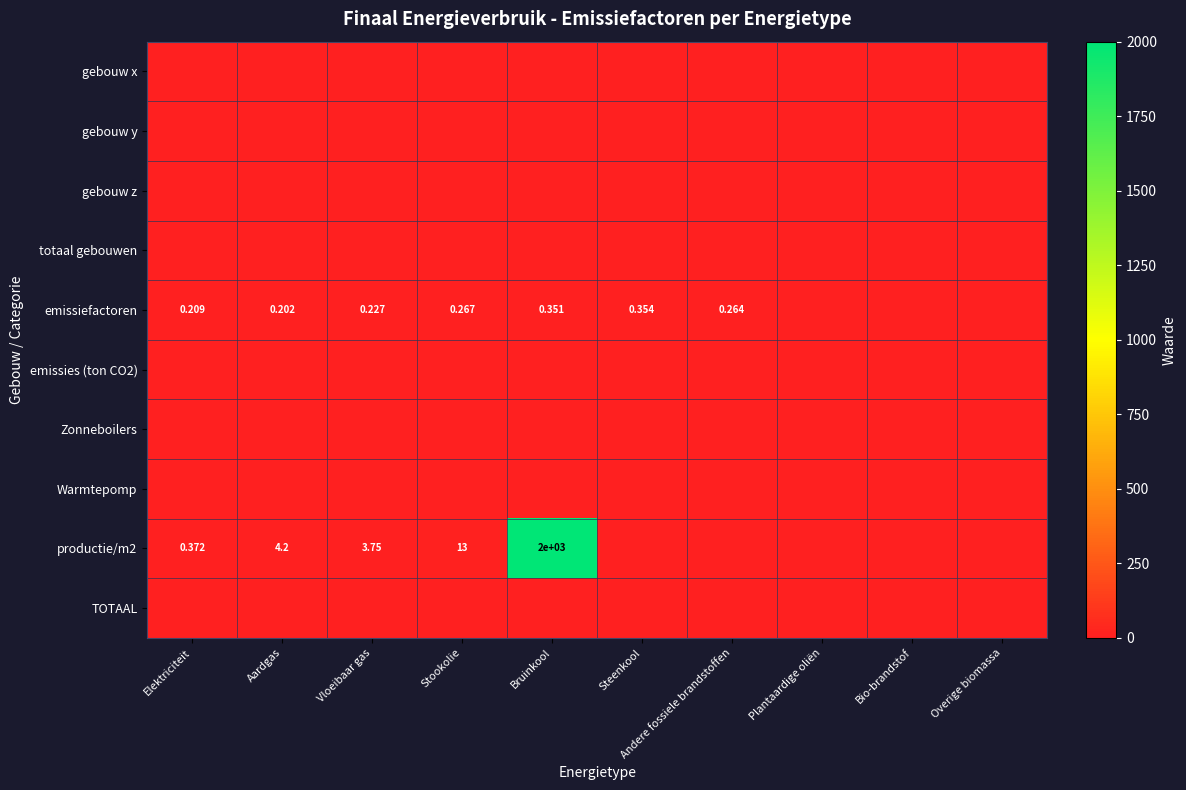

Is the value of productie/m2 at Aardgas greater than the value of Warmtepomp at Plantaardige oliën?

Yes